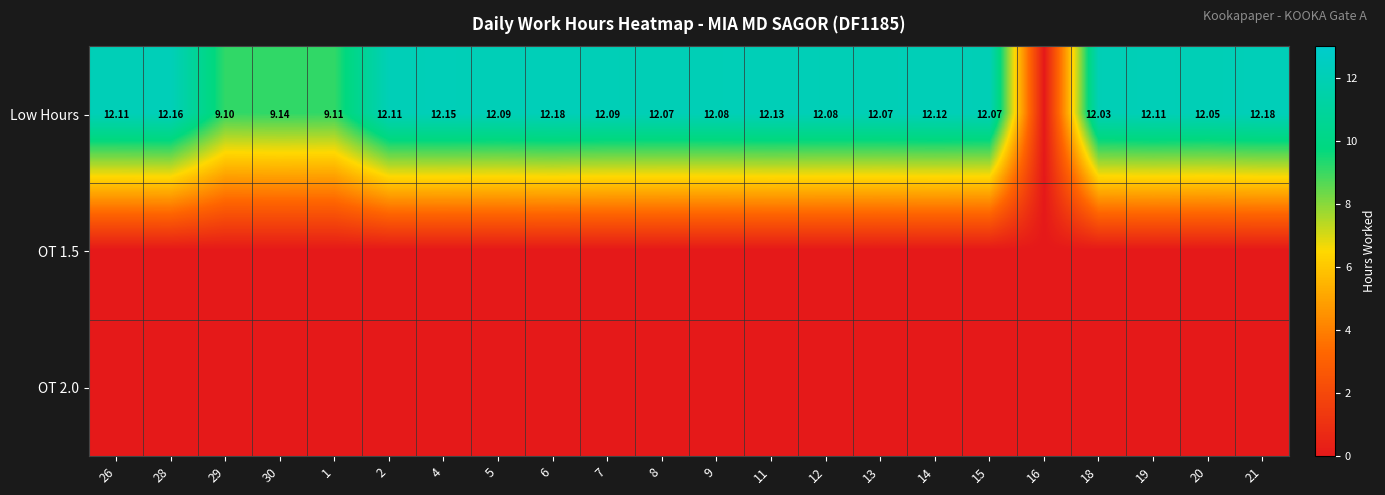

Which label corresponds to the largest value in the chart?

6